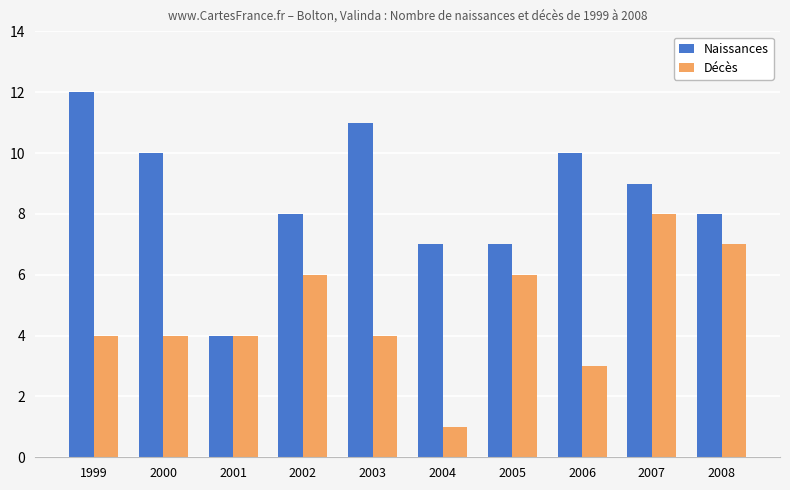

How many bars are there in each group?

2